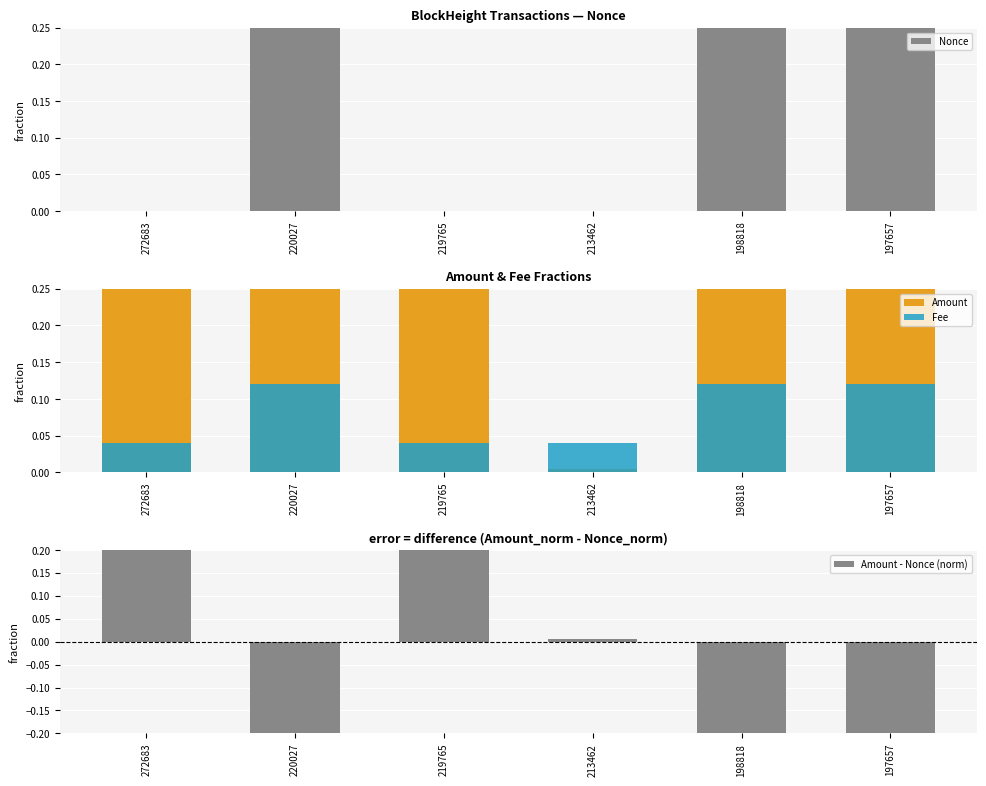

What is the sum of the Amount - Nonce (norm) values at 272683 and 213462?

0.6